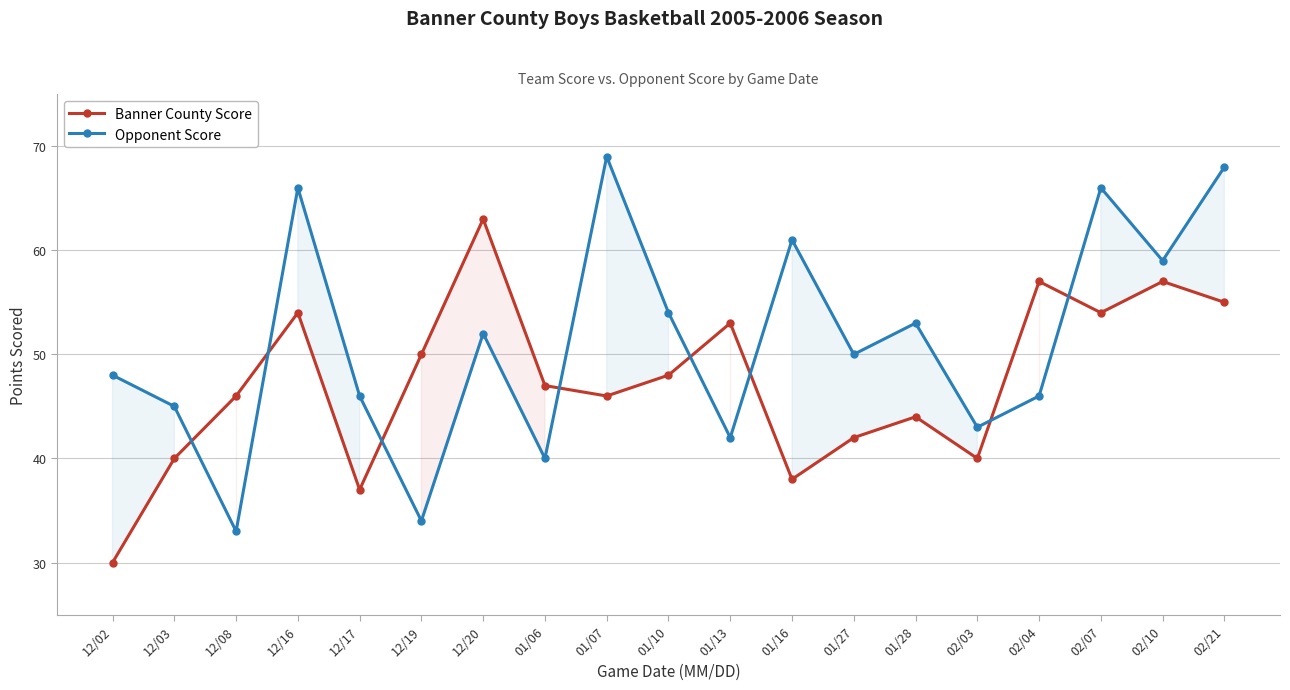

What is the sum of all Banner County Score values?

901